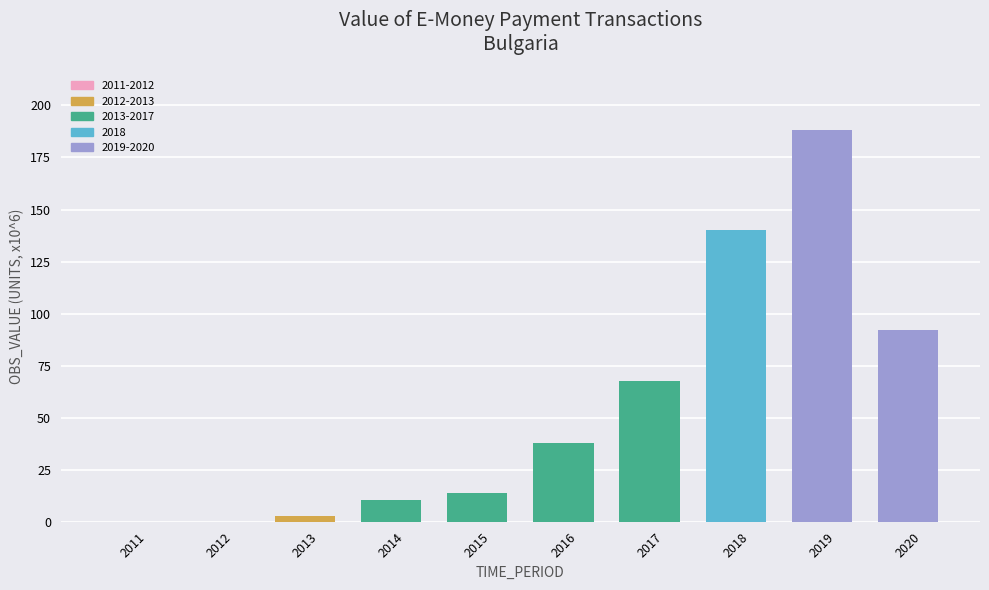

Are the bars horizontal?

No